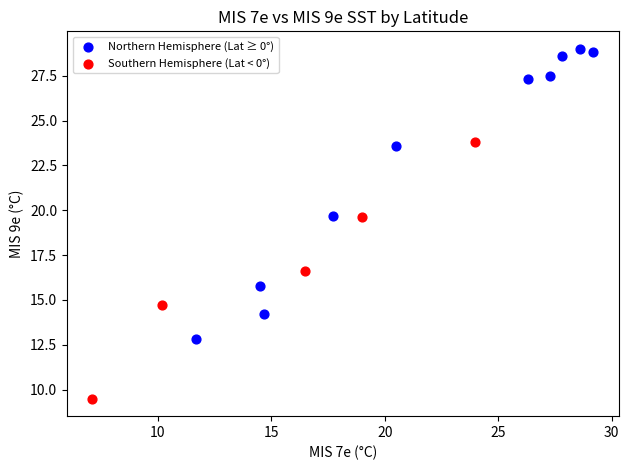

Which series reaches the minimum Y coordinate?

Southern Hemisphere (Lat < 0°)